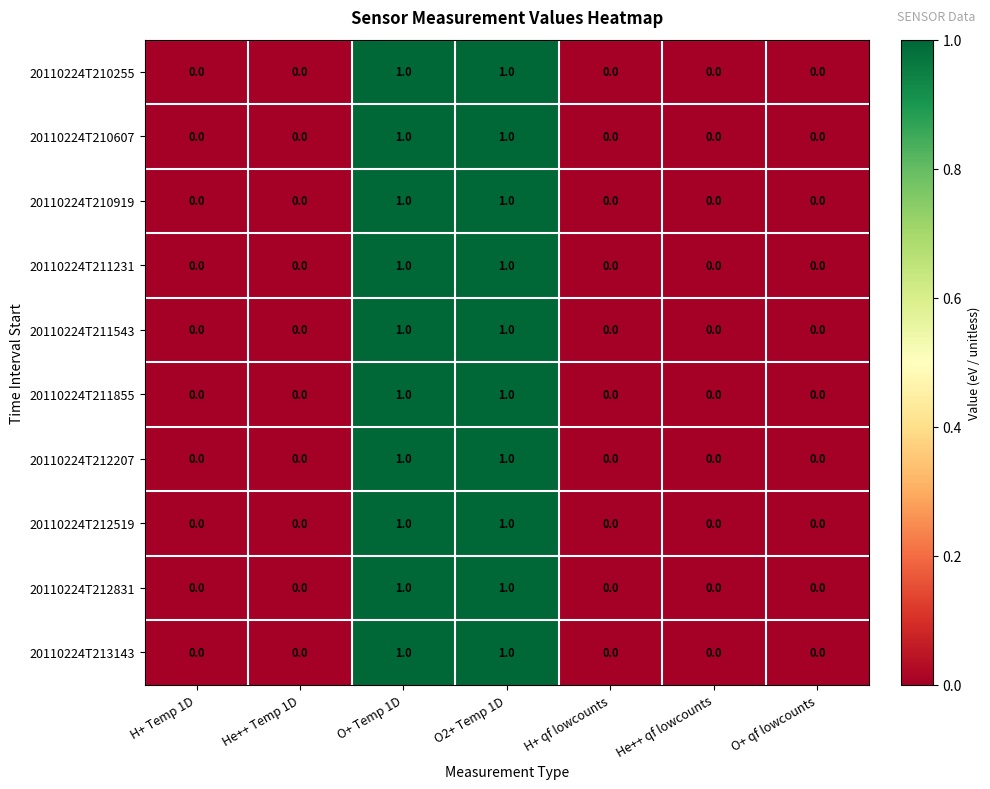

Is the value of 20110224T211231 at H+ Temp 1D greater than the value of 20110224T211543 at O+ Temp 1D?

No